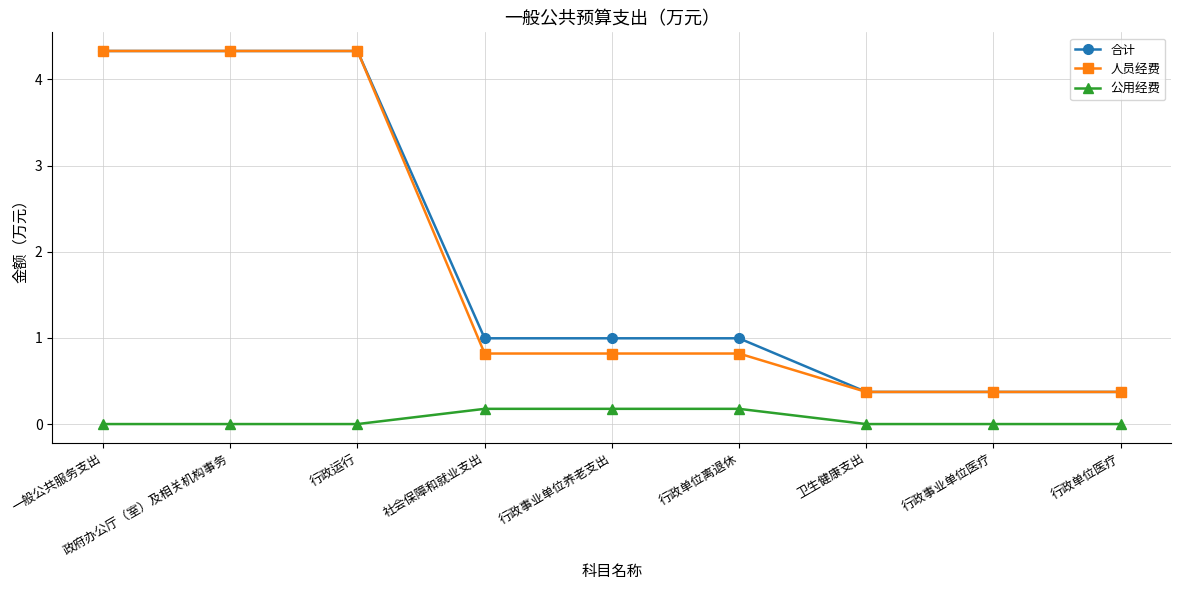

Is this an area chart (filled region under the line)?

No